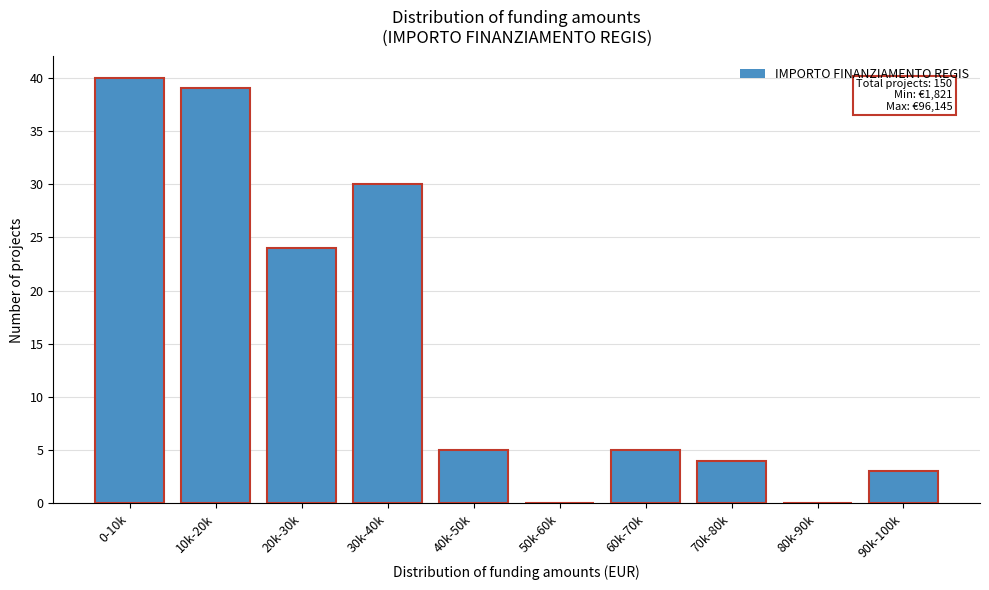

Reading left to right, transcribe all the data shown in this chart.

0-10k=40	10k-20k=39	20k-30k=24	30k-40k=30	40k-50k=5	50k-60k=0	60k-70k=5	70k-80k=4	80k-90k=0	90k-100k=3